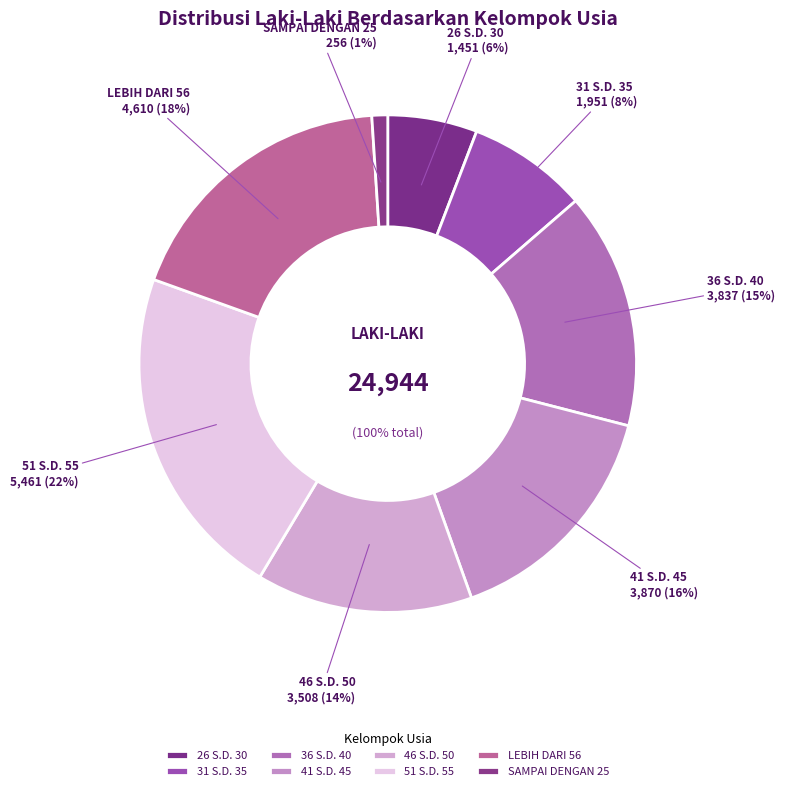

Which slice is the smallest?

SAMPAI DENGAN 25